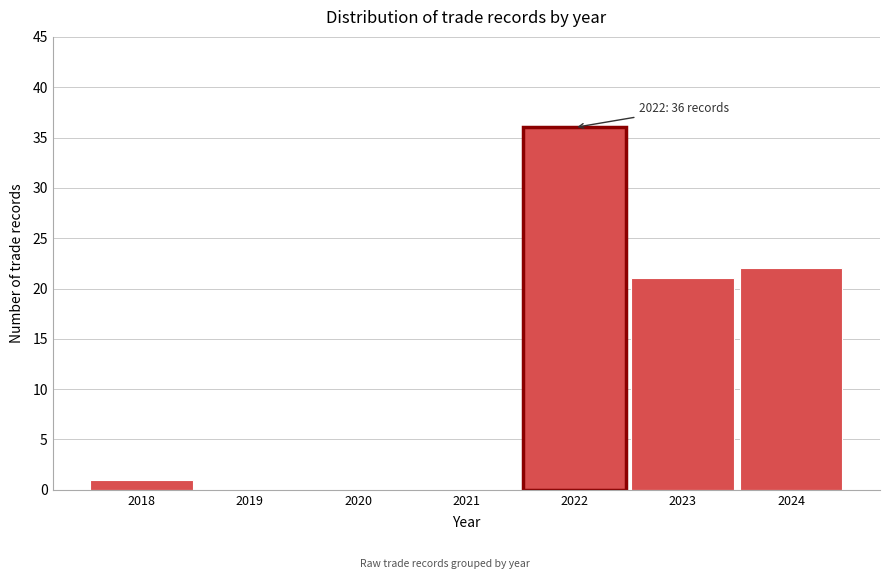

Over which range of the x-axis is the bar tallest?

2021.5 to 2022.5